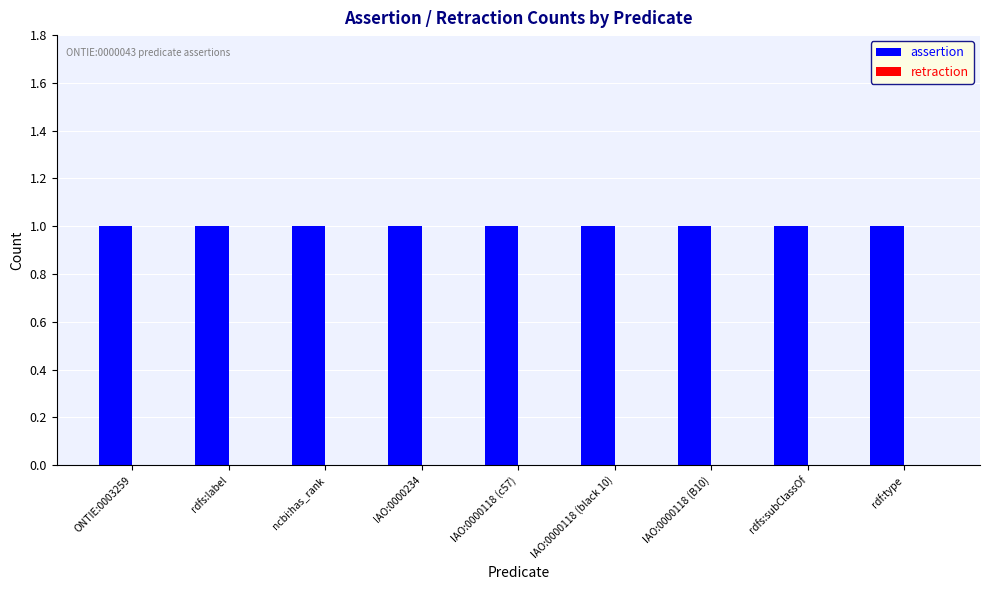

Where is assertion nearest to the value 1?

ONTIE:0003259